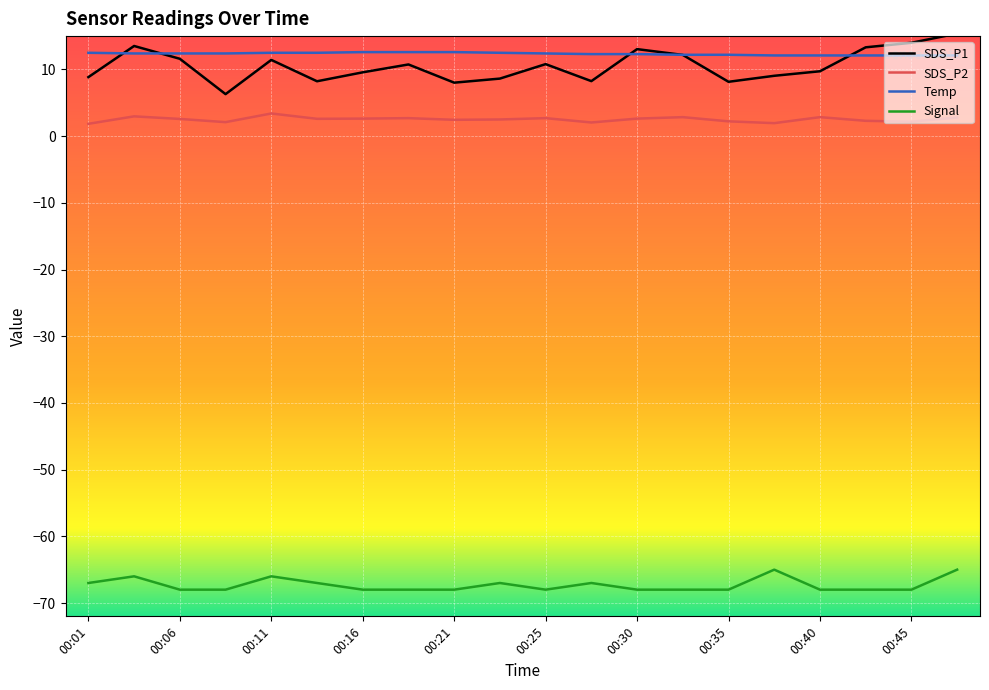

What is the highest value of the SDS_P2 series?

3.4